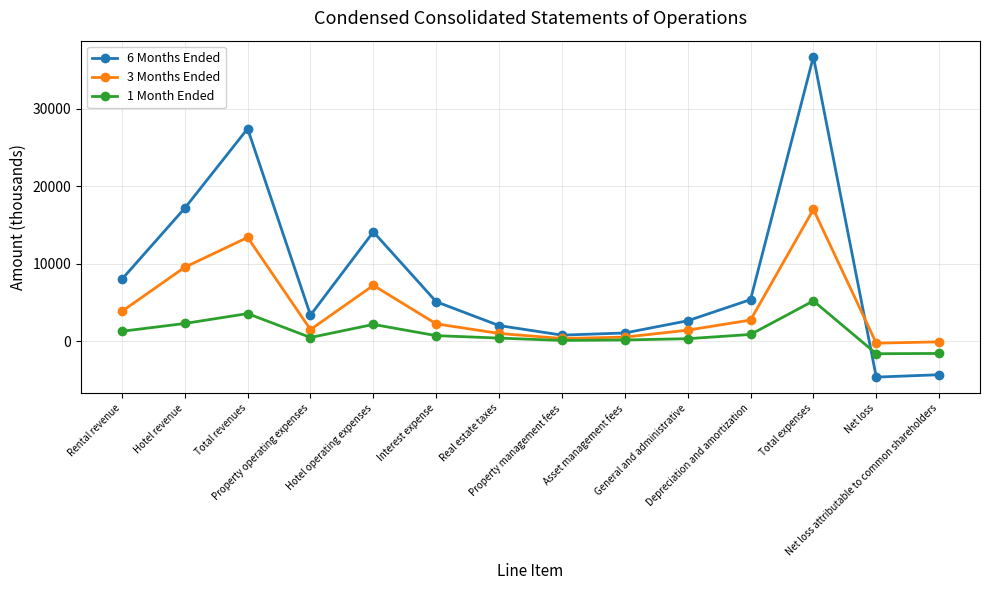

What is the average value of the 3 Months Ended series?

4313